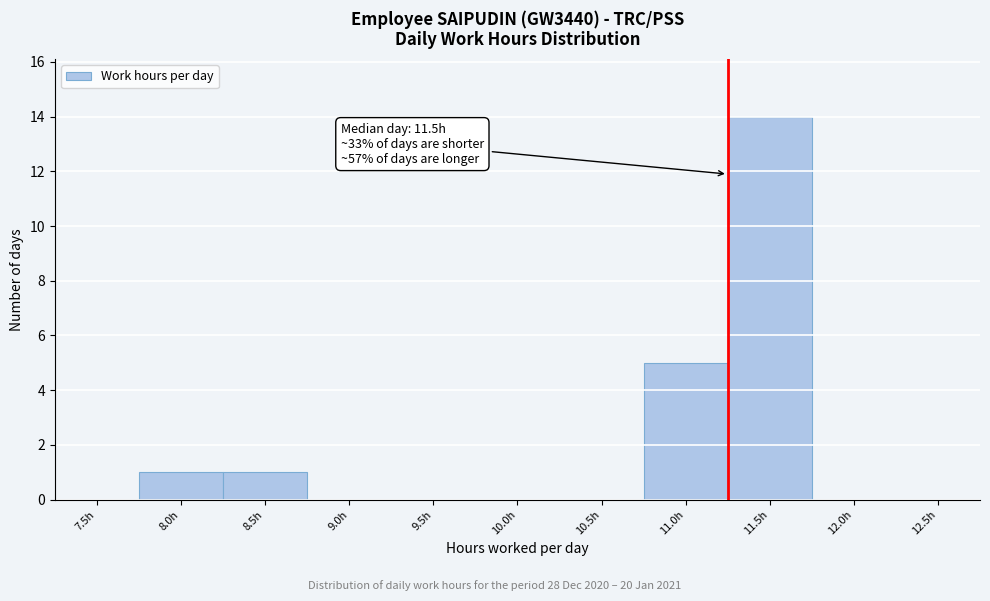

Reading left to right, what are all the values shown in this chart?

7.5h=0	8.0h=1	8.5h=1	9.0h=0	9.5h=0	10.0h=0	10.5h=0	11.0h=5	11.5h=14	12.0h=0	12.5h=0